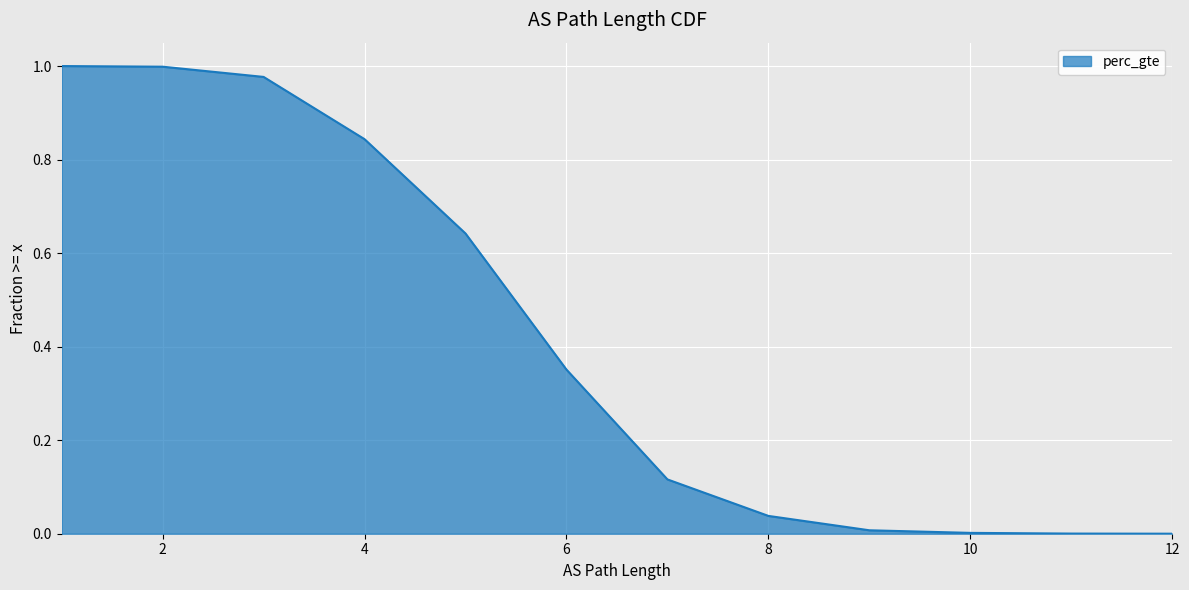

What is the difference between the maximum and minimum values?

1.0